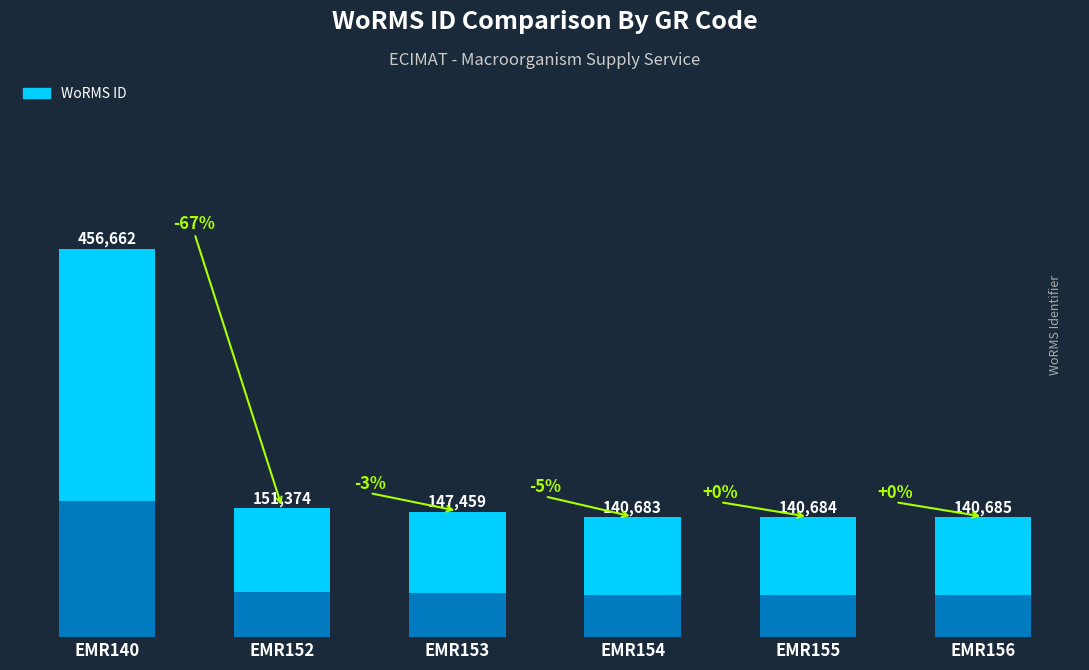

The chart shows a value of 192855 at EMR140. True or false?

False